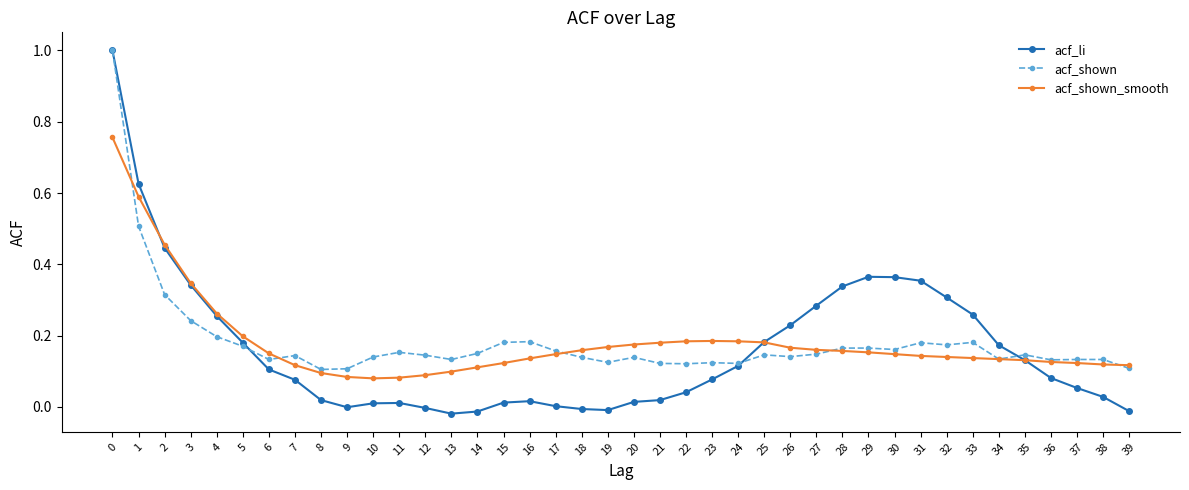

Which series has the widest spread of values?

acf_li